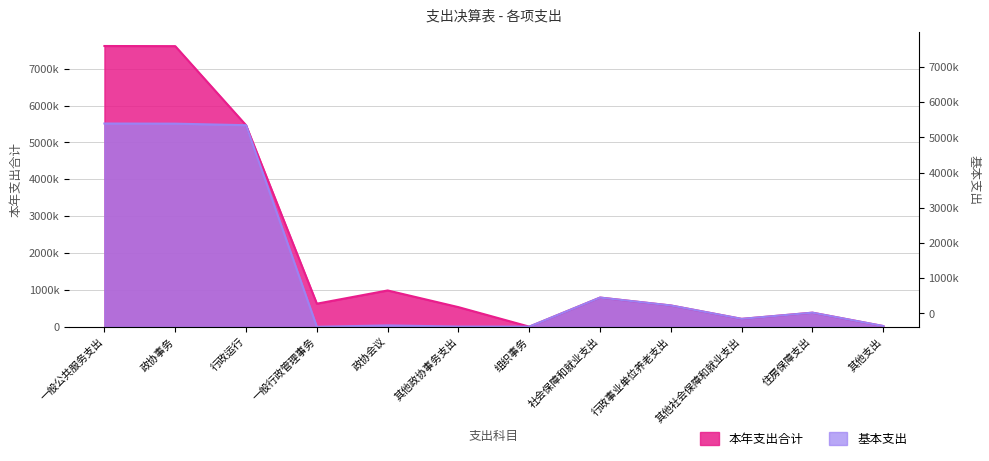

What is the spread (max minus min) of values at 一般行政管理事务?

626361.6